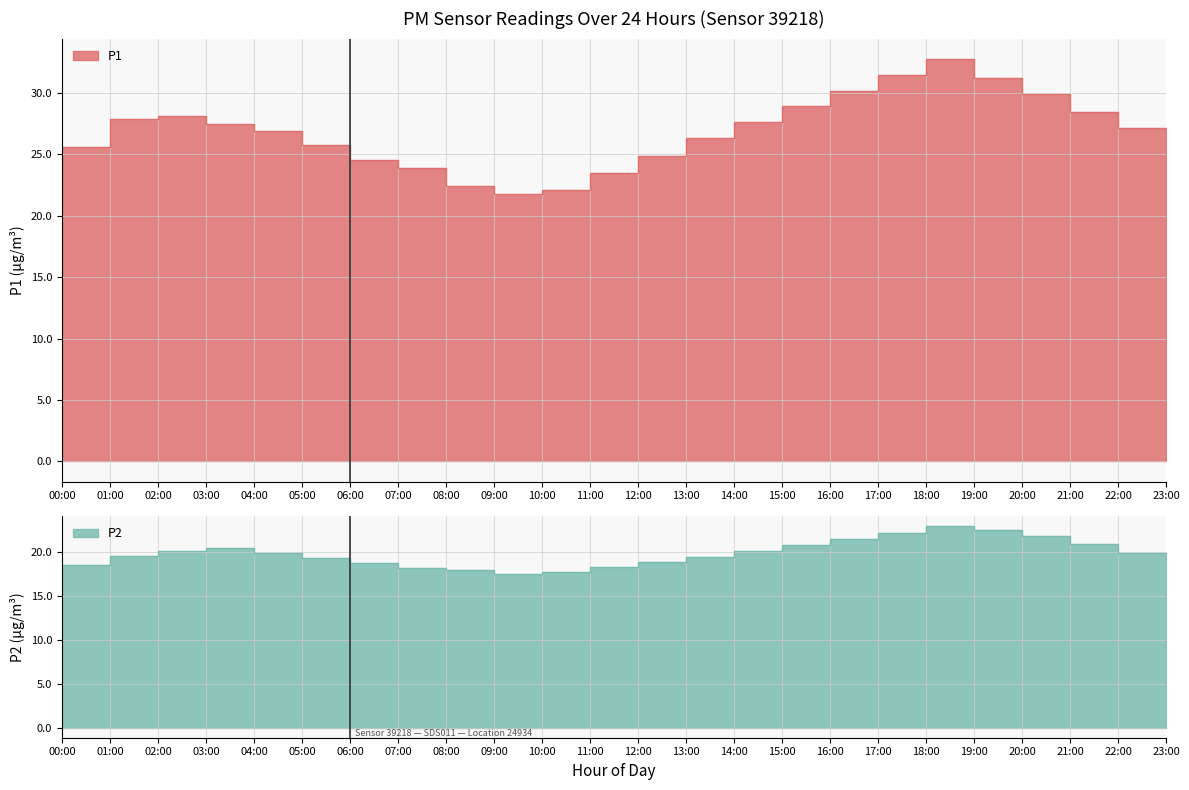

True or false: P2 and P1 cross at least once.

False